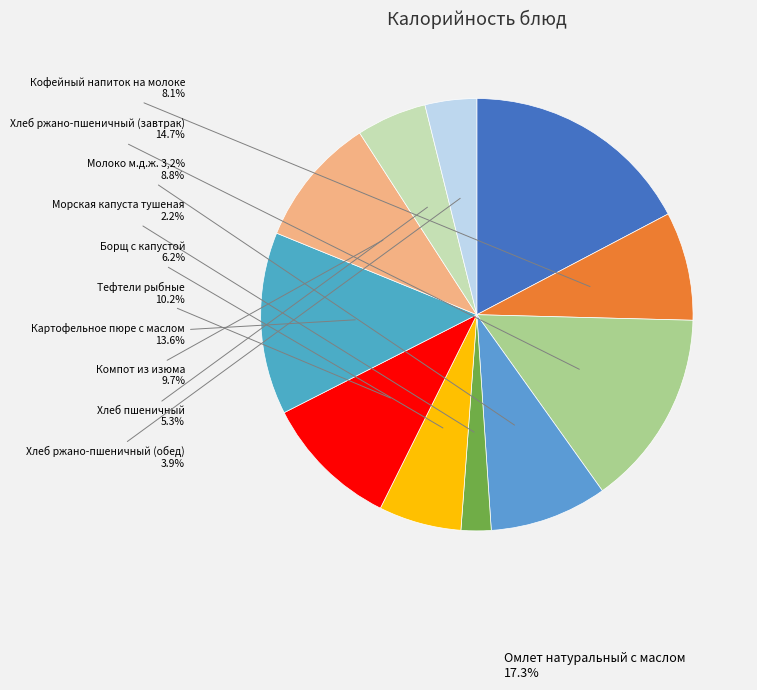

Combined, what portion of the pie is Картофельное пюре с маслом and Хлеб пшеничный?

18.9%